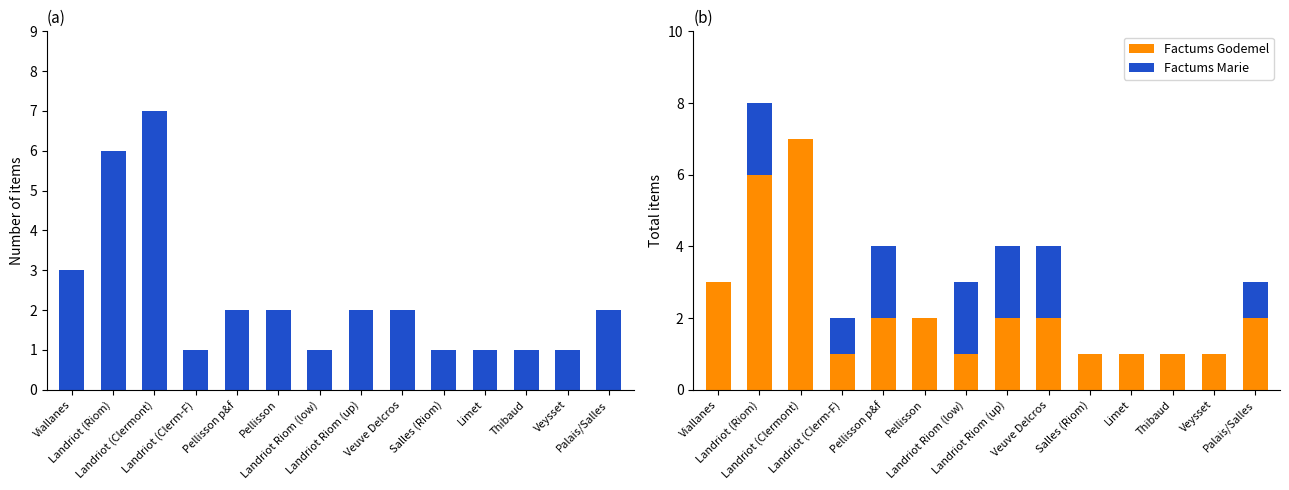

Reading right to left, extract all data points from this chart.

Factums Godemel: 2	1	1	1	1	2	2	1	2	2	1	7	6	3
Factums Marie: 1	0	0	0	0	2	2	2	0	2	1	0	2	0